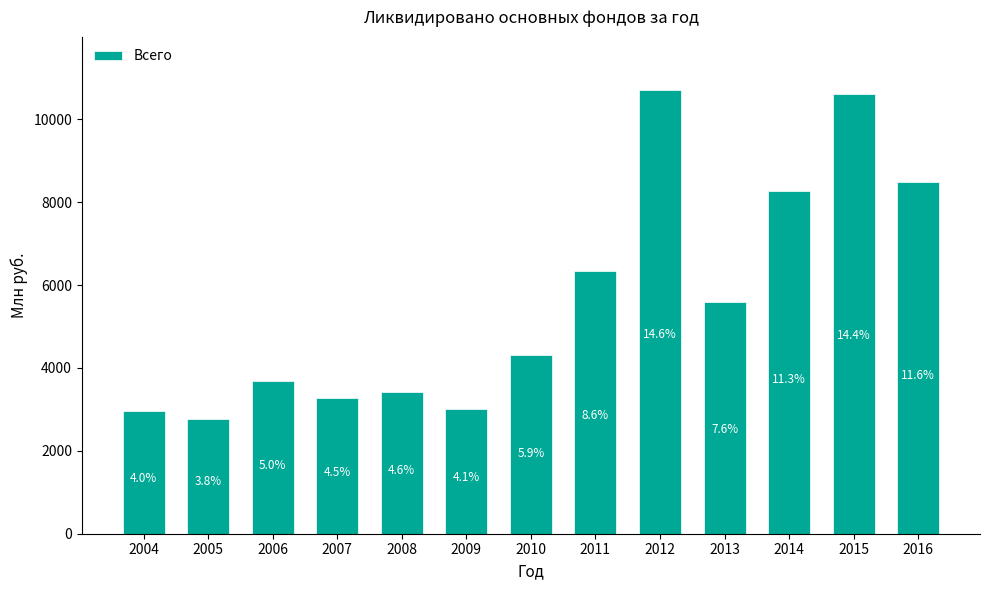

Does the chart contain any negative values?

No